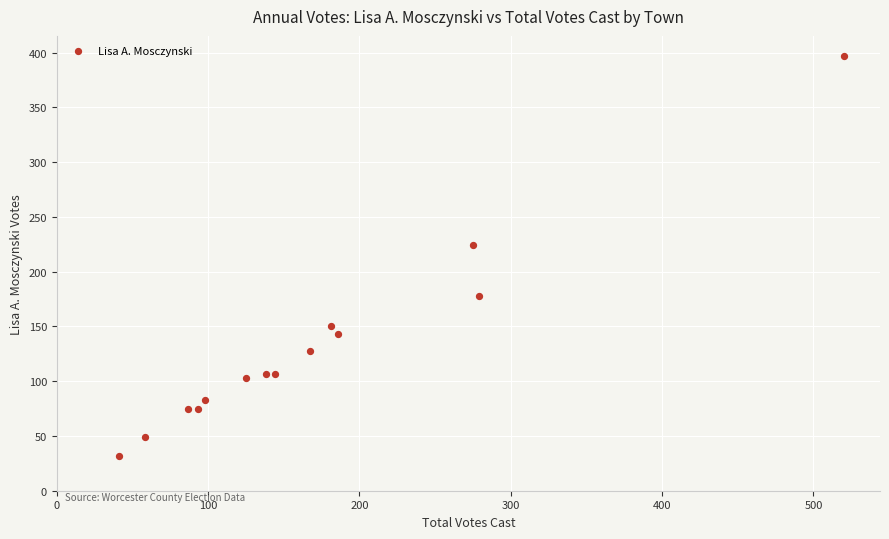

What Y value in the scatter plot is closest to 214?

224